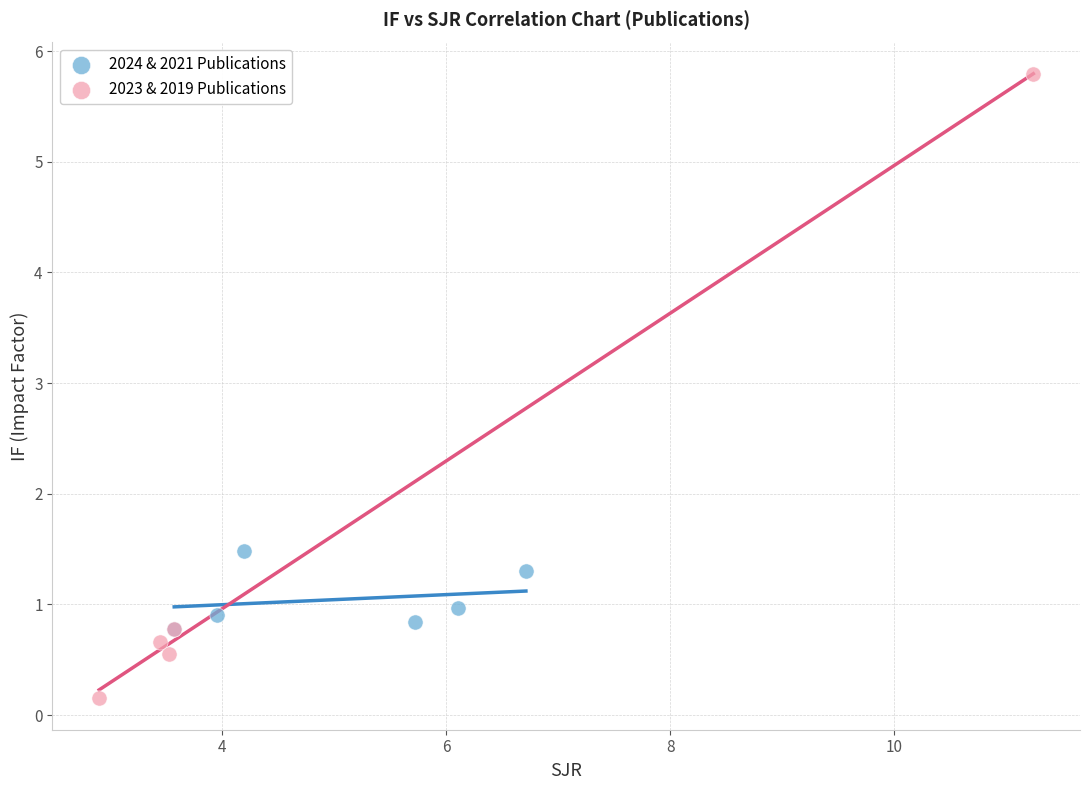

Which series contains the lowest Y value?

2023 & 2019 Publications